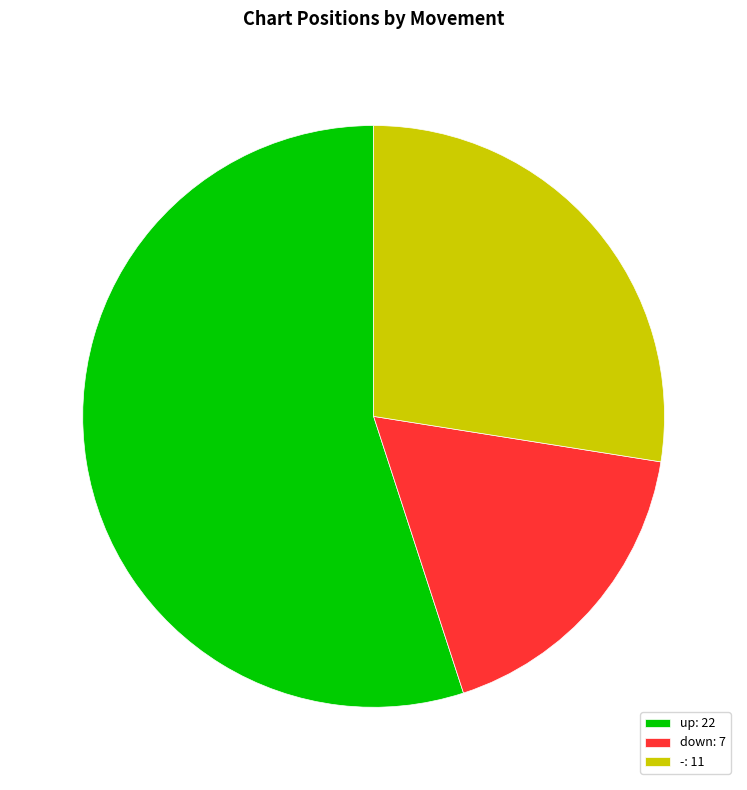

Is it true that down is 29% of the pie?

False